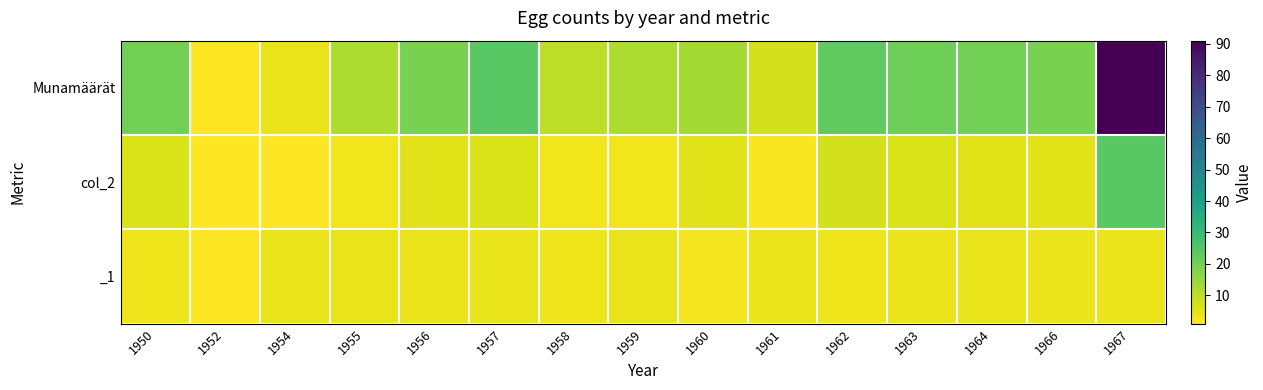

Reading left to right, extract all data points from this chart.

Munamäärät: 1950=20.0	1952=1.0	1954=4.0	1955=12.0	1956=19.0	1957=24.0	1958=10.0	1959=12.0	1960=13.0	1961=7.0	1962=23.0	1963=21.0	1964=20.0	1966=19.0	1967=91.0
col_2: 1950=6.0	1952=1.0	1954=1.0	1955=3.0	1956=5.0	1957=6.0	1958=3.0	1959=3.0	1960=5.0	1961=2.0	1962=7.0	1963=6.0	1964=5.0	1966=5.0	1967=24.0
_1: 1950=3.3	1952=1.0	1954=4.0	1955=4.0	1956=3.8	1957=4.0	1958=3.3	1959=4.0	1960=2.6	1961=3.5	1962=3.3	1963=3.5	1964=4.0	1966=3.8	1967=3.8